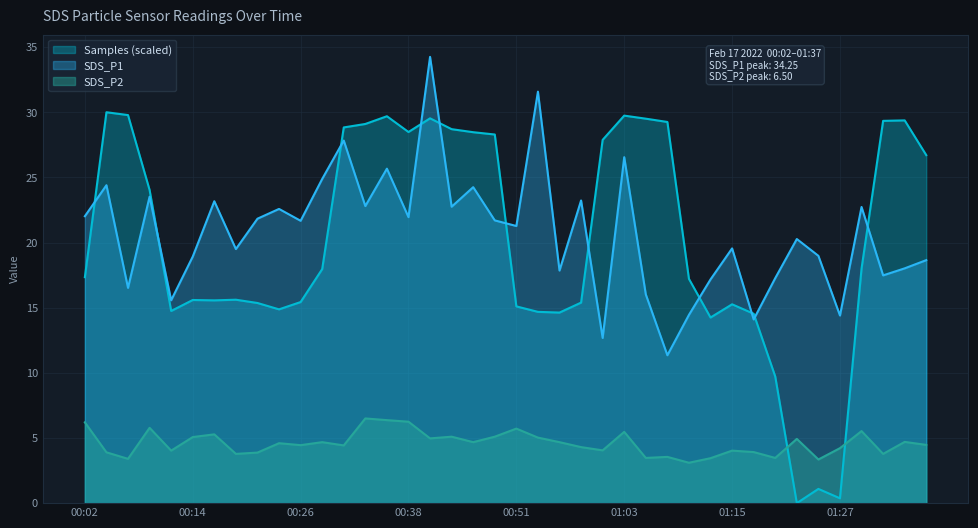

Reading left to right, list all the values displayed in this chart.

SDS_P1: 00:02=22.0	00:04=24.4	00:07=16.5	00:09=23.5	00:12=15.6	00:14=18.9	00:16=23.2	00:19=19.5	00:21=21.8	00:24=22.6	00:26=21.7	00:29=24.9	00:31=27.8	00:34=22.8	00:36=25.7	00:38=21.9	00:41=34.2	00:43=22.8	00:46=24.2	00:48=21.7	00:51=21.3	00:53=31.6	00:56=17.9	00:58=23.2	01:00=12.7	01:03=26.6	01:05=16.0	01:08=11.3	01:10=14.4	01:13=17.2	01:15=19.6	01:17=14.1	01:20=17.3	01:22=20.3	01:25=19.0	01:27=14.4	01:30=22.7	01:32=17.5	01:35=18.0	01:37=18.6
SDS_P2: 00:02=6.2	00:04=3.9	00:07=3.4	00:09=5.8	00:12=4.0	00:14=5.1	00:16=5.3	00:19=3.8	00:21=3.9	00:24=4.6	00:26=4.5	00:29=4.7	00:31=4.4	00:34=6.5	00:36=6.4	00:38=6.2	00:41=5.0	00:43=5.1	00:46=4.7	00:48=5.1	00:51=5.7	00:53=5.0	00:56=4.7	00:58=4.3	01:00=4.0	01:03=5.5	01:05=3.5	01:08=3.5	01:10=3.1	01:13=3.5	01:15=4.0	01:17=3.9	01:20=3.5	01:22=4.9	01:25=3.4	01:27=4.2	01:30=5.5	01:32=3.8	01:35=4.7	01:37=4.5
Samples: 00:02=17.3	00:04=30.0	00:07=29.8	00:09=24.0	00:12=14.7	00:14=15.6	00:16=15.6	00:19=15.6	00:21=15.4	00:24=14.9	00:26=15.4	00:29=18.0	00:31=28.8	00:34=29.1	00:36=29.7	00:38=28.5	00:41=29.5	00:43=28.7	00:46=28.5	00:48=28.3	00:51=15.1	00:53=14.7	00:56=14.6	00:58=15.4	01:00=27.9	01:03=29.7	01:05=29.5	01:08=29.3	01:10=17.2	01:13=14.2	01:15=15.3	01:17=14.5	01:20=9.7	01:22=0.0	01:25=1.1	01:27=0.4	01:30=18.0	01:32=29.3	01:35=29.4	01:37=26.7